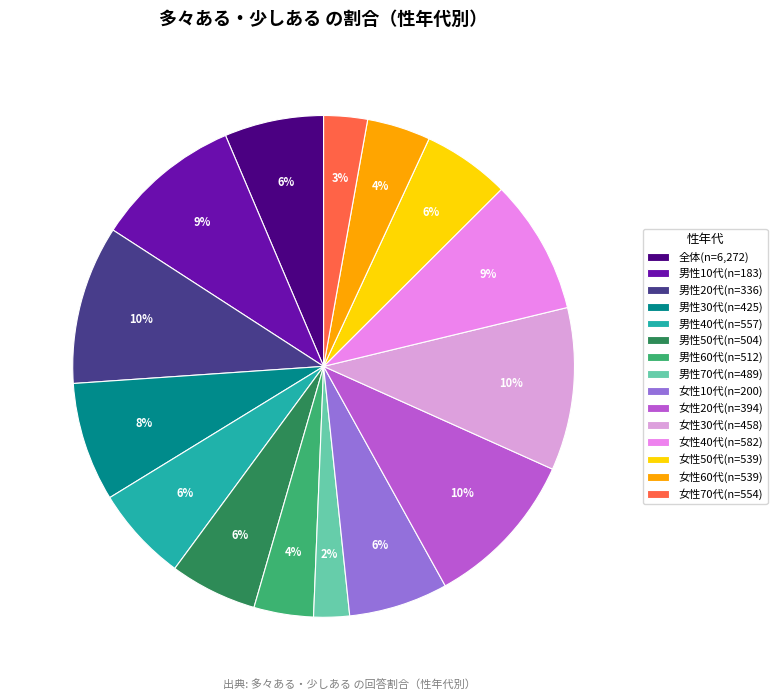

To the nearest percent, what portion does 女性30代(n=458) represent?

10%